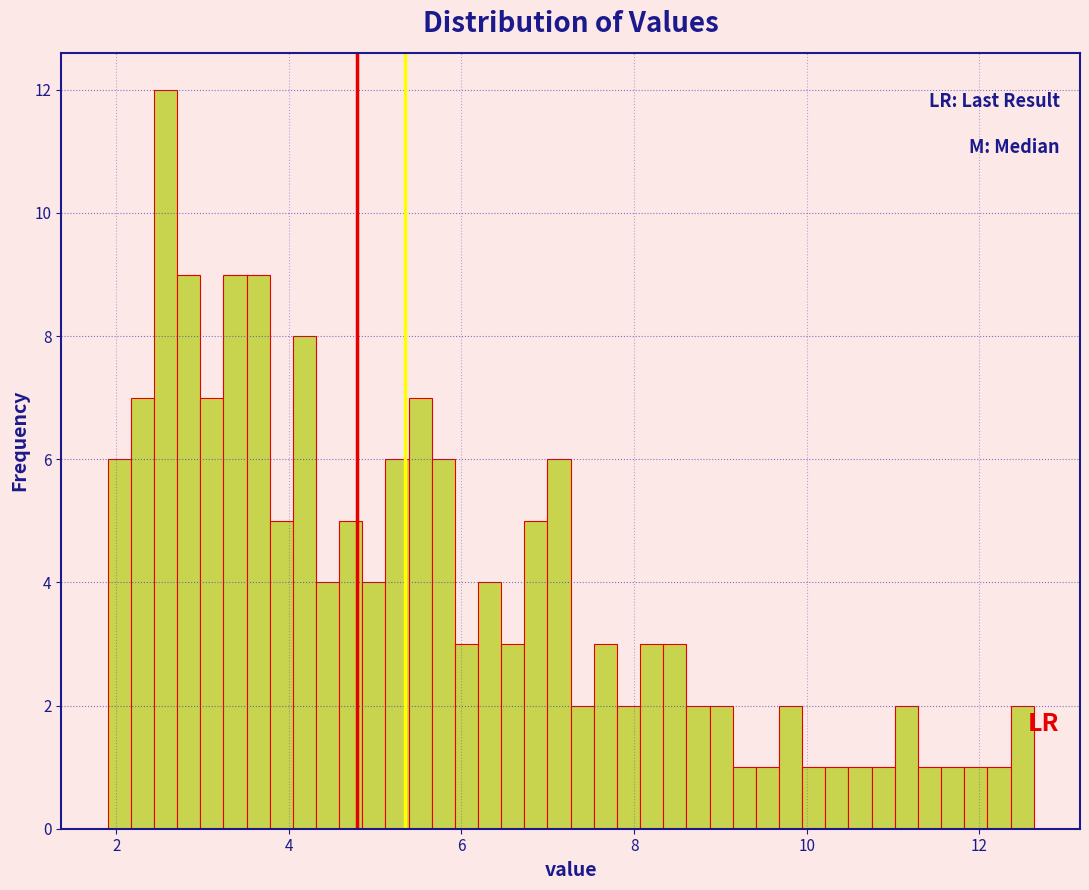

Read against the x-axis, roughly where is the centre of the tallest bar?

2.6